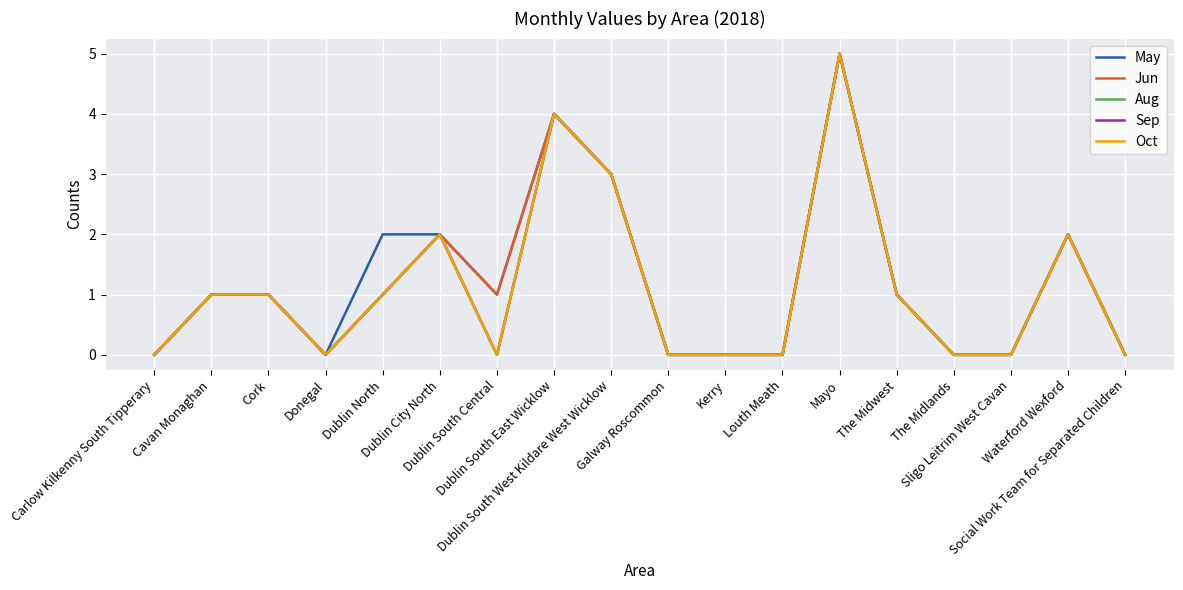

Rank the series at The Midwest from lowest to highest value.

May, Jun, Aug, Sep, Oct